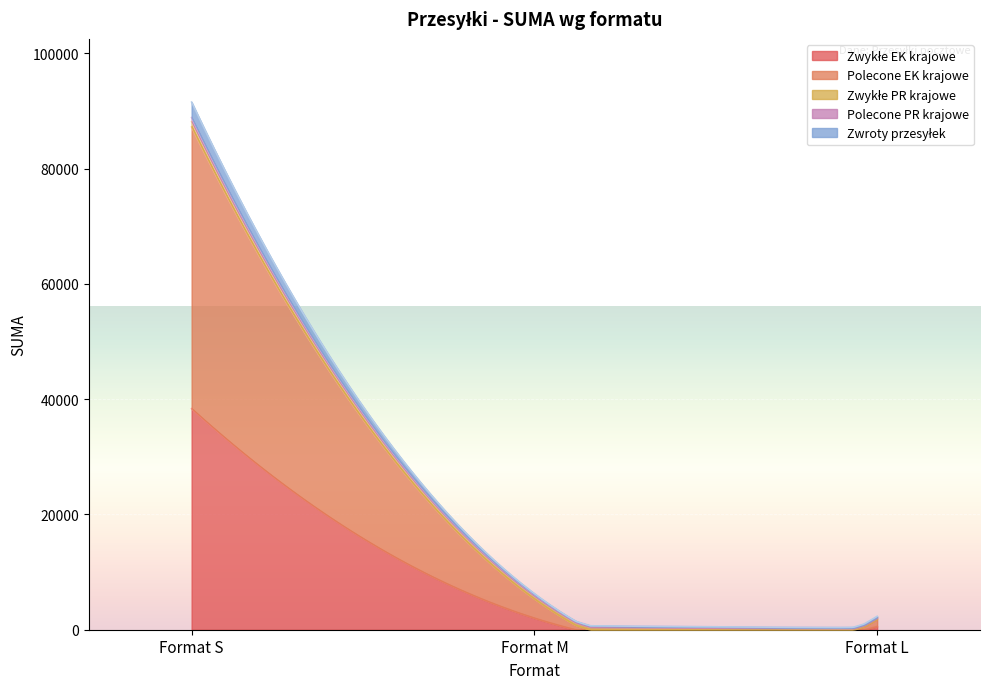

How many values in the Zwroty przesyłek series are below 145?

1